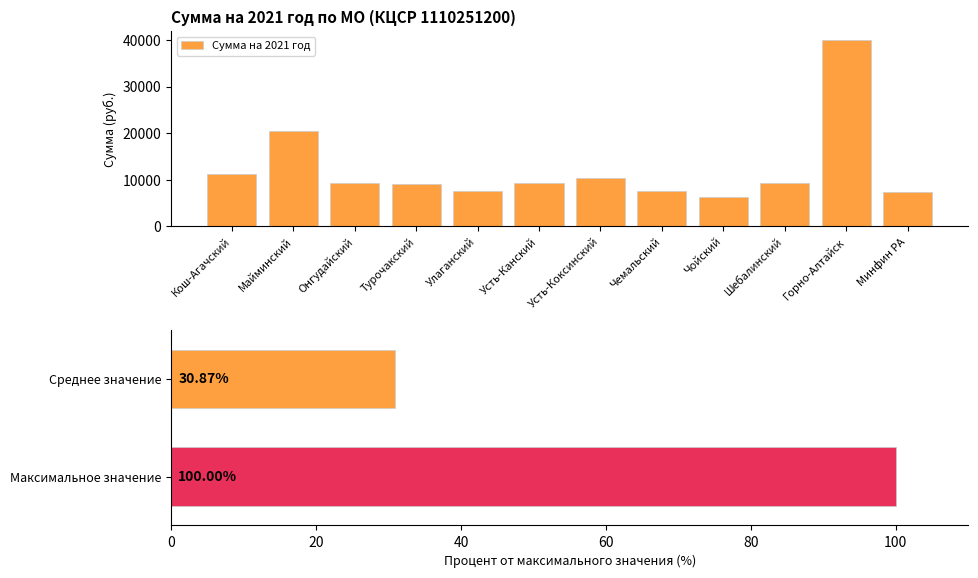

Reading left to right, transcribe all the data shown in this chart.

11300	20400	9400	9100	7500	9300	10300	7500	6400	9300	39900	7400